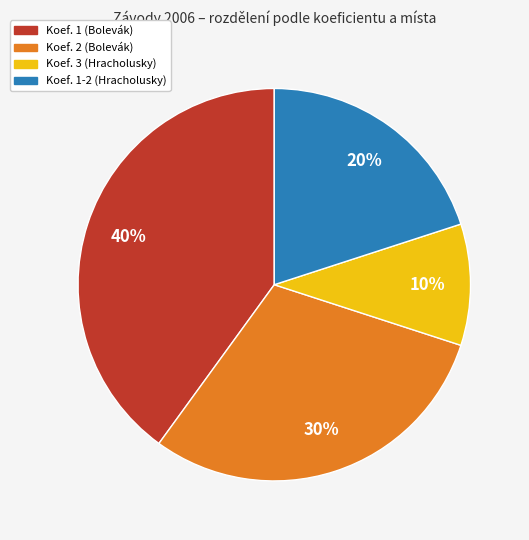

To the nearest percent, what portion does Koef. 2 (Bolevák) represent?

30%